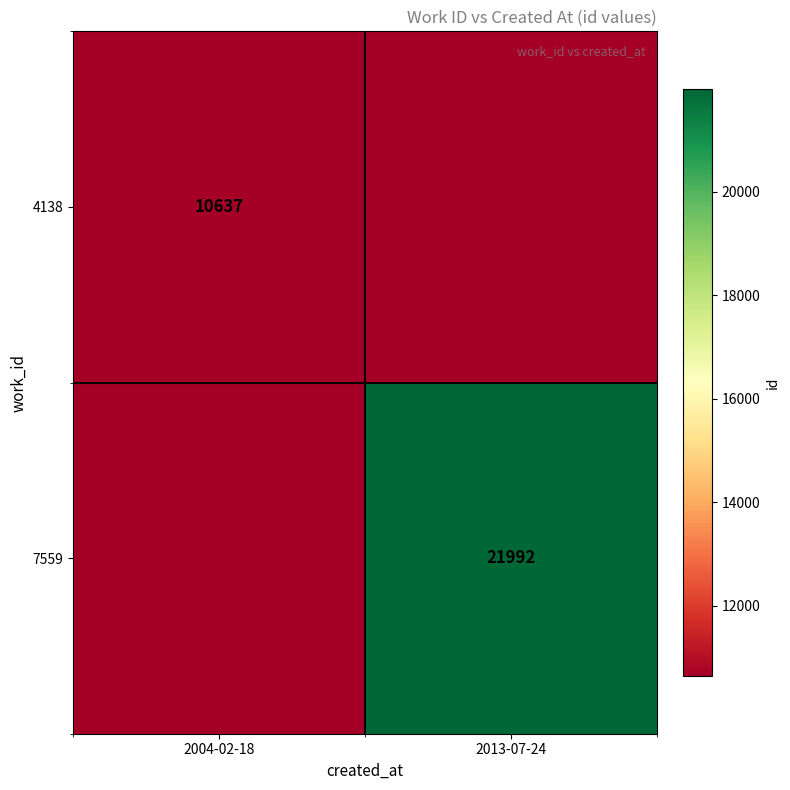

The 7559 series shows 36706 at 2013-07-24. True or false?

False